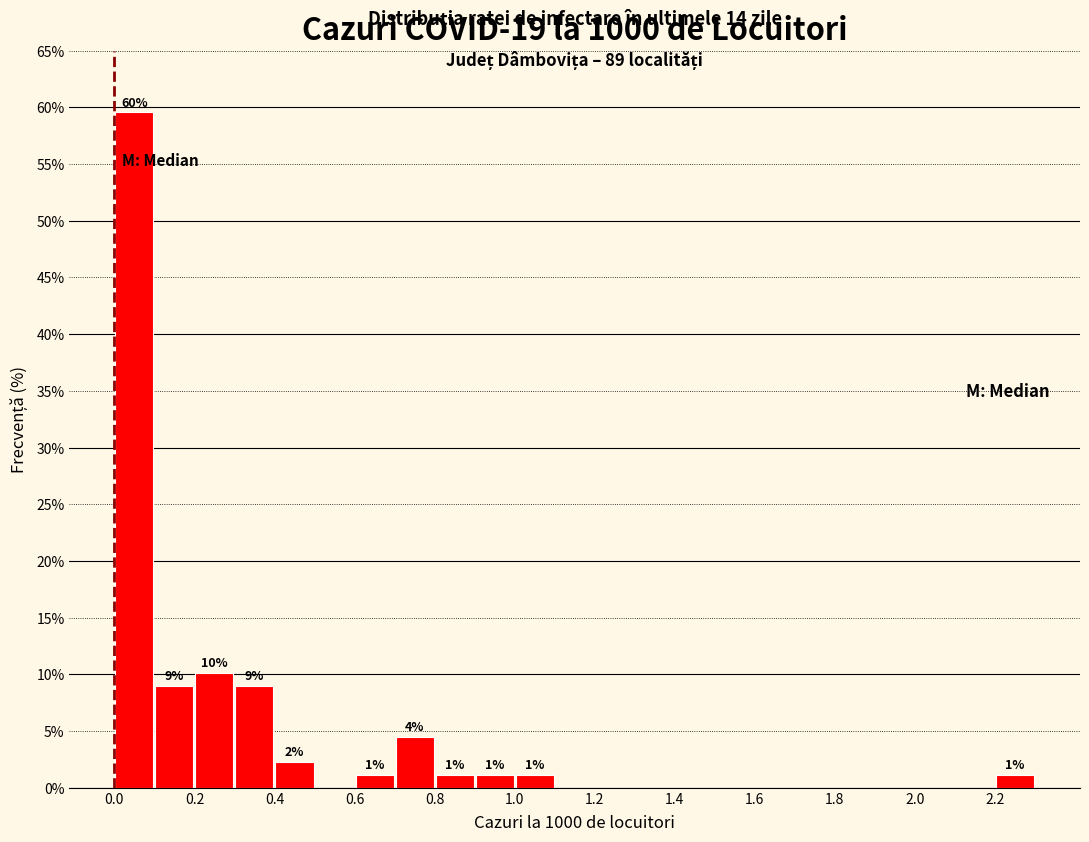

Over which range of the x-axis is the bar tallest?

0.0 to 0.1